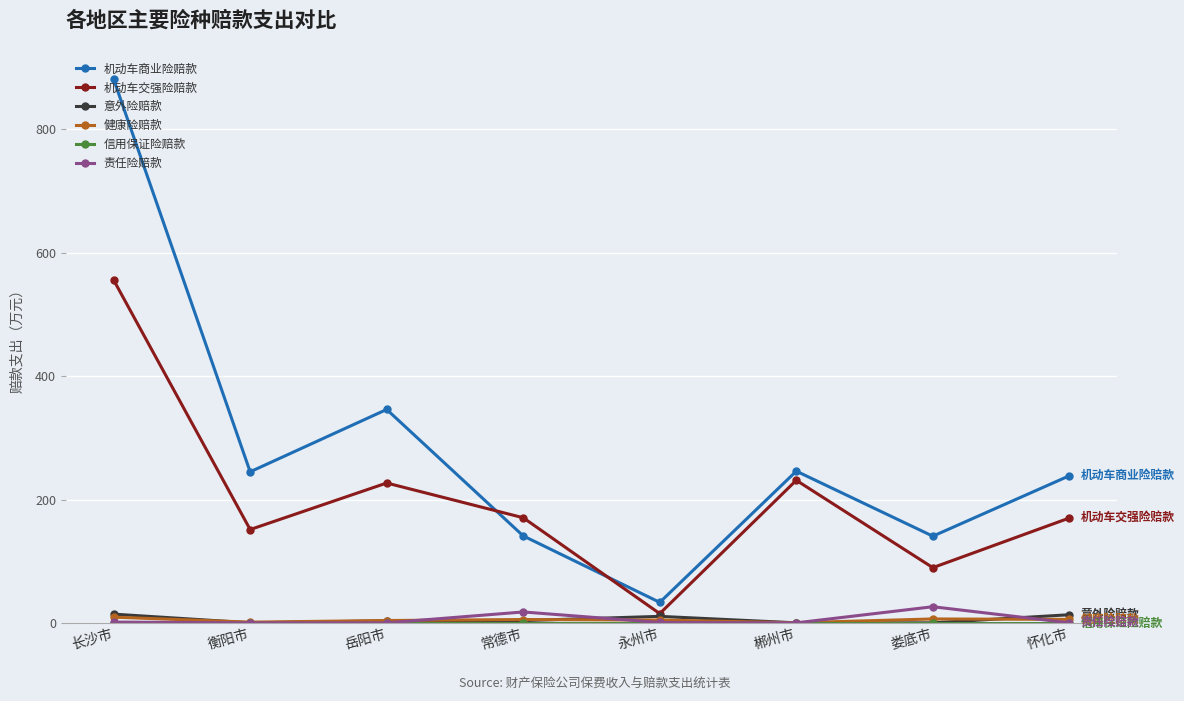

What is the total value across all series at 郴州市?

477.3